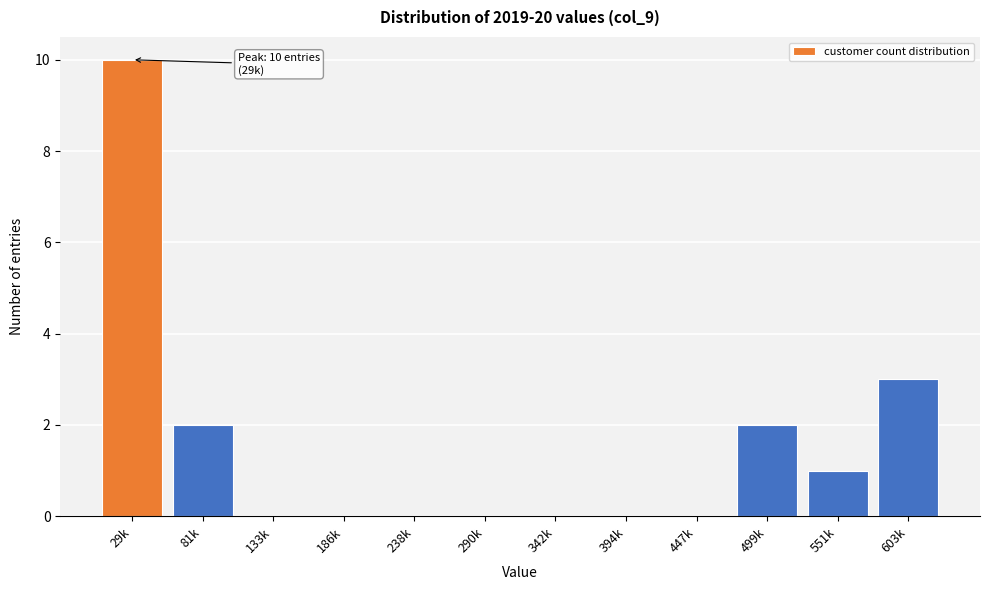

Reading left to right, transcribe all the data shown in this chart.

29k=10	81k=2	133k=0	186k=0	238k=0	290k=0	342k=0	394k=0	447k=0	499k=2	551k=1	603k=3